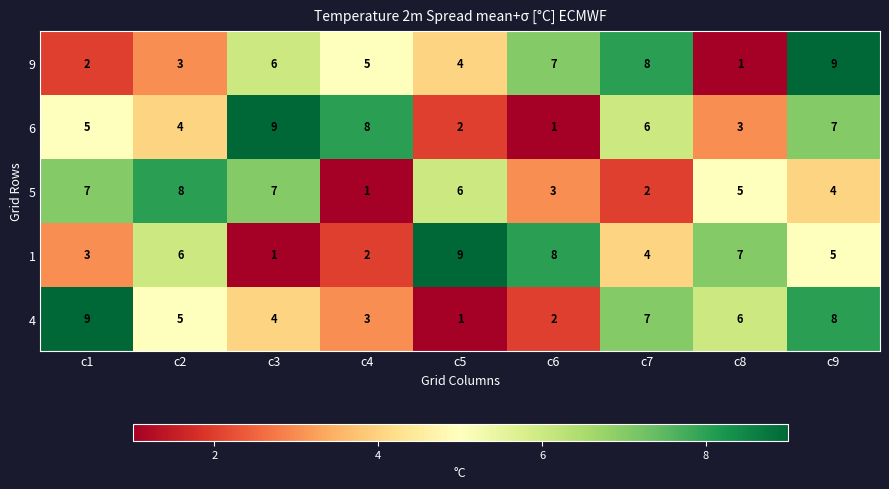

The 9 series shows 16 at c9. True or false?

False